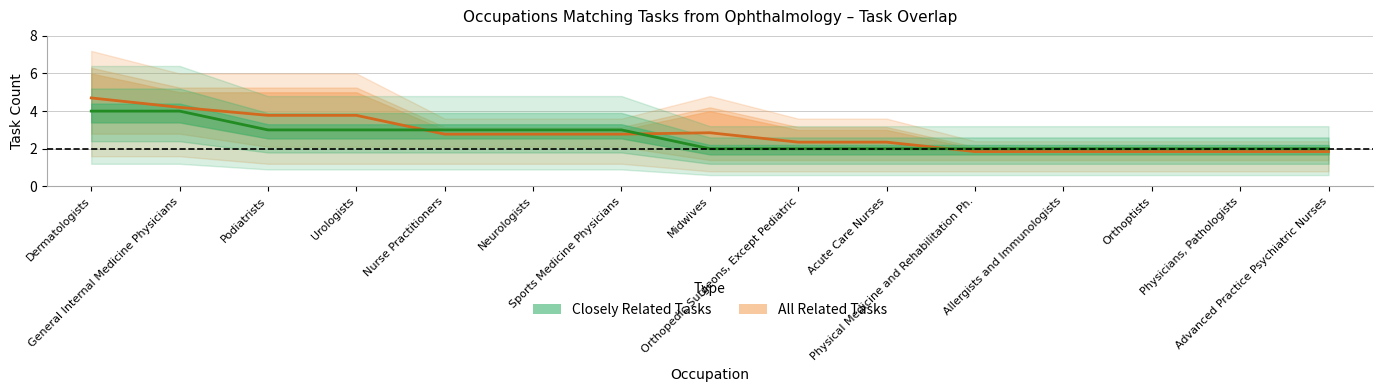

Which has a higher value, Dermatologists or Urologists?

Dermatologists